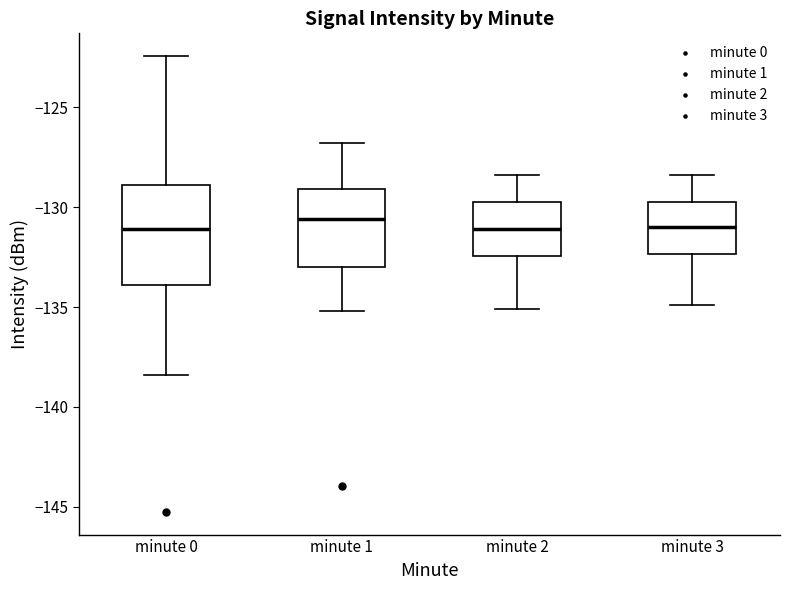

Reading left to right, transcribe this box plot: for each box, give where its median line is, the range the box spans, and where its two whiskers end, as read against the y-axis. The values are not printed on the chart, so give them approximately, as read against the axis.

minute 0: median -131.0, box -134.0 to -129.0, whiskers -138.5 to -122.5
minute 1: median -130.5, box -133.0 to -129.0, whiskers -135.0 to -127.0
minute 2: median -131.0, box -132.5 to -129.5, whiskers -135.0 to -128.5
minute 3: median -131.0, box -132.5 to -129.5, whiskers -135.0 to -128.5